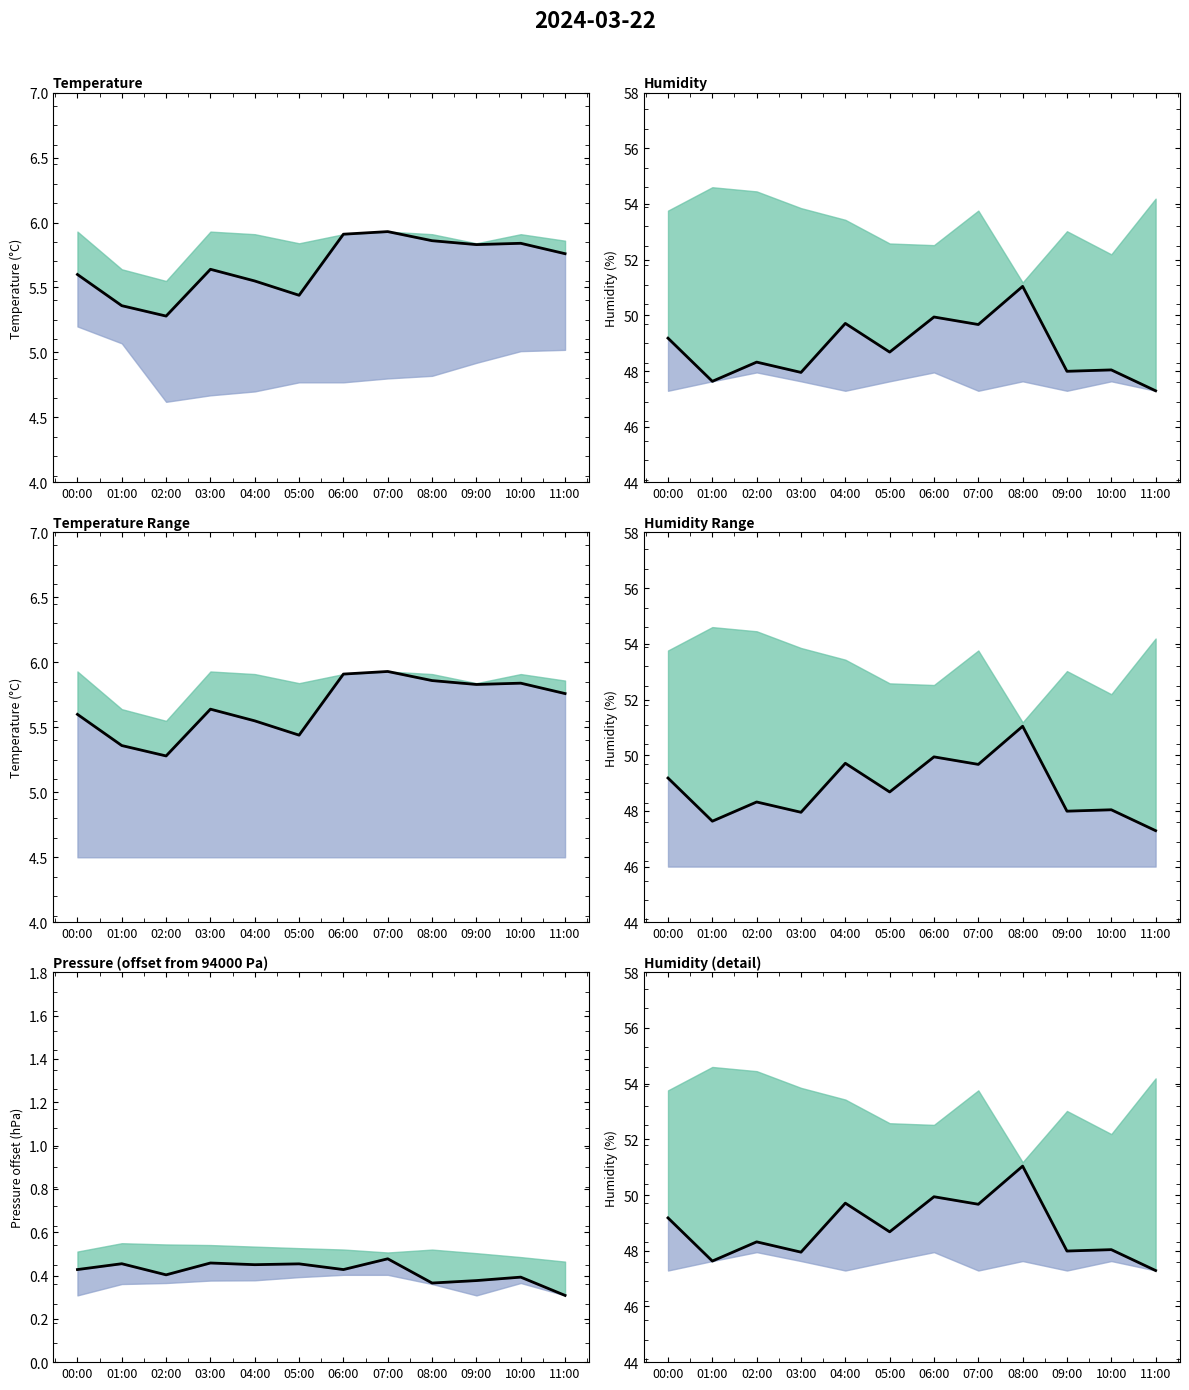

True or false: the data shows 49.7 at 07:00.

True